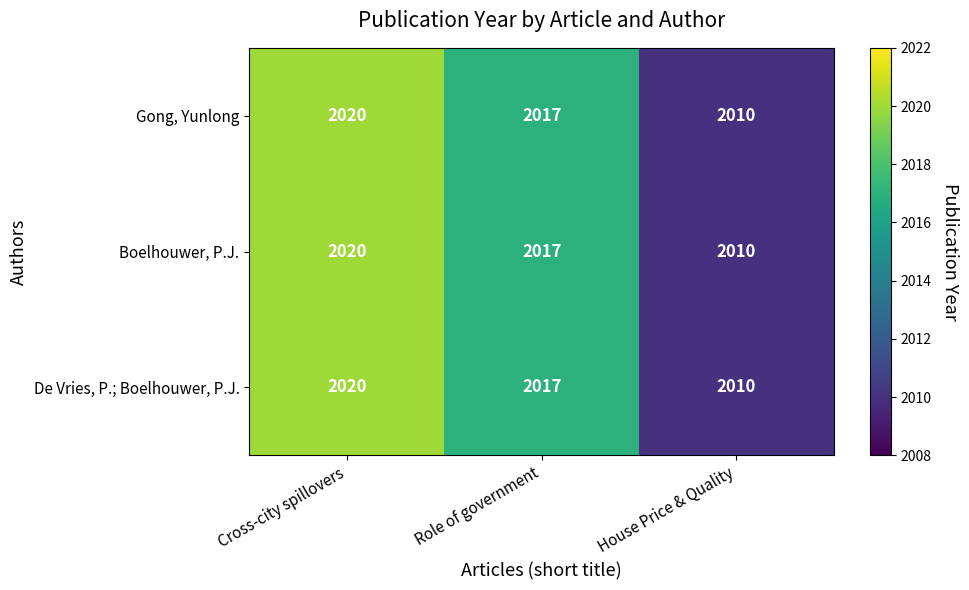

At which category does the chart reach its minimum across all series?

House Price & Quality